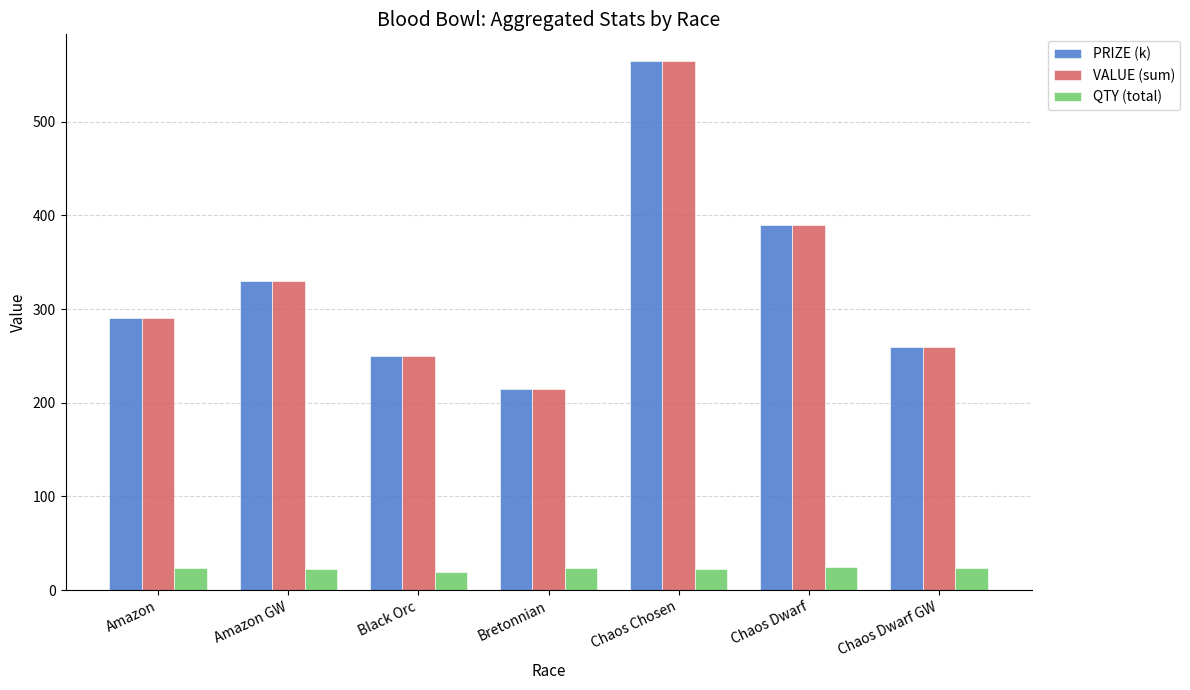

What is the smallest value displayed?

19